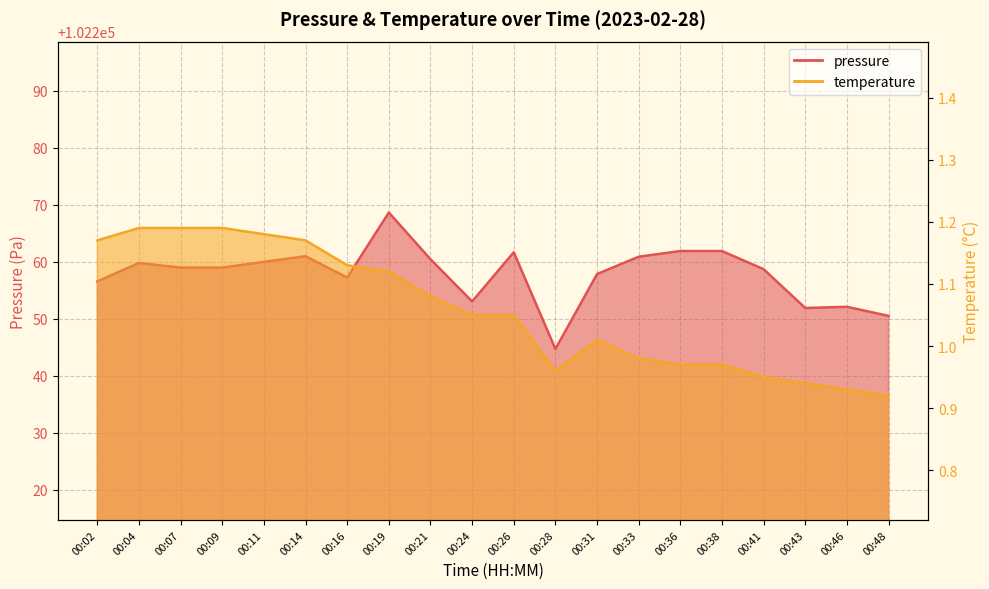

True or false: temperature and pressure intersect in this chart.

False